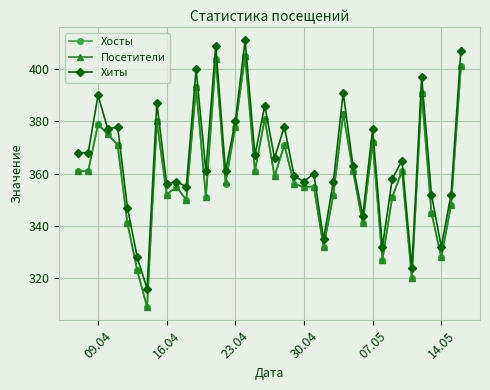

How many lines are shown in the chart?

3